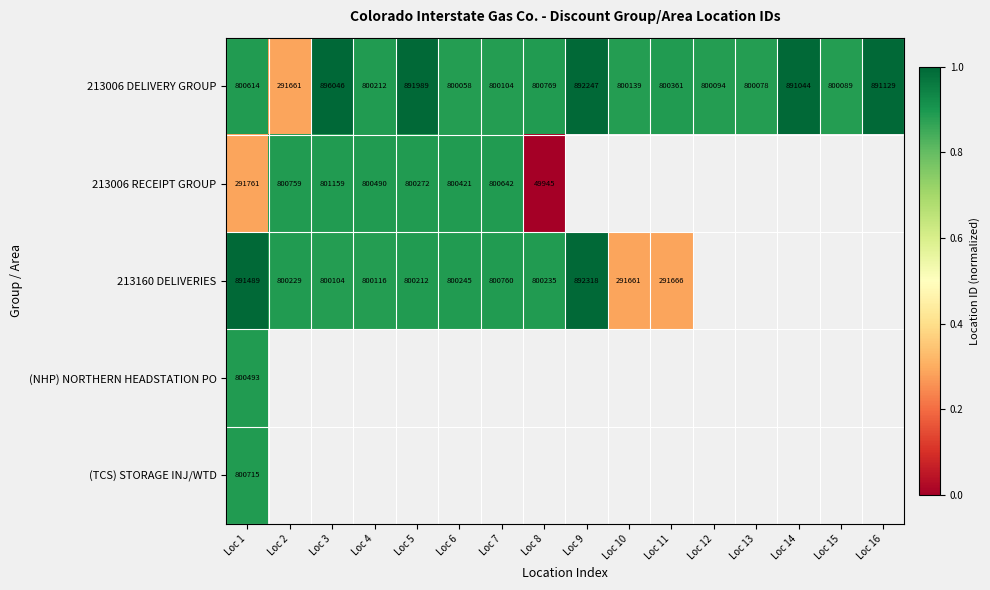

Rank the series by their maximum value, from highest to lowest.

213006 DELIVERY GROUP, 213160 DELIVERIES, 213006 RECEIPT GROUP, (TCS) STORAGE INJ/WTD, (NHP) NORTHERN HEADSTATION PO